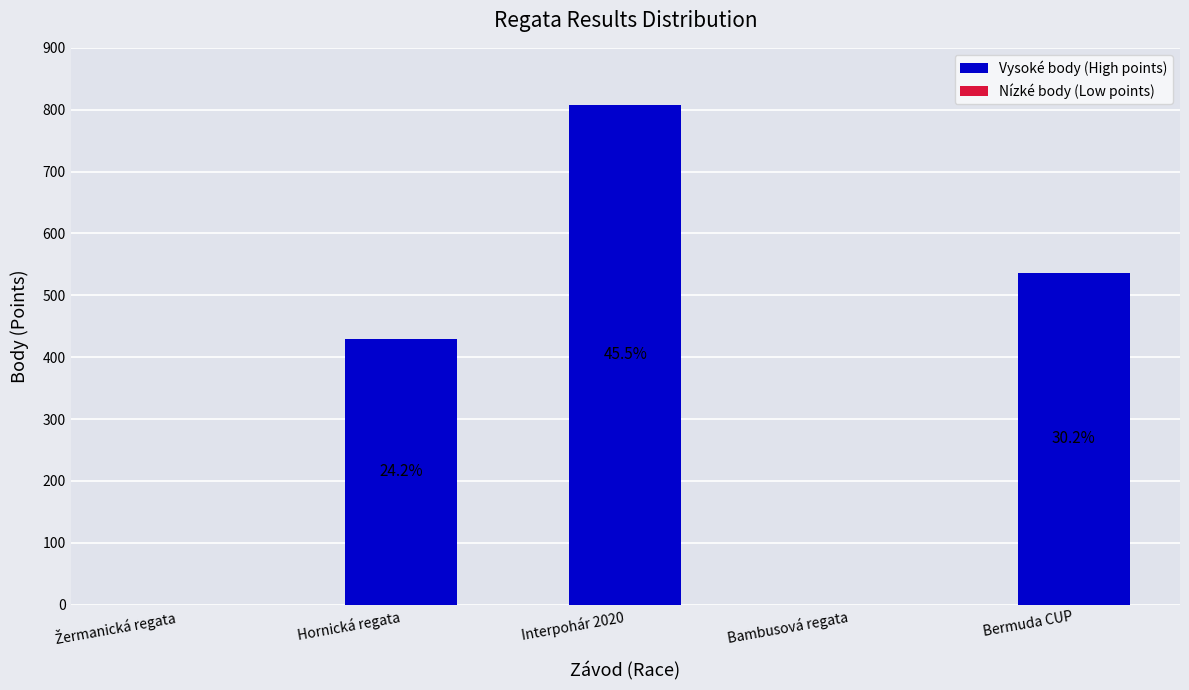

The value at Bermuda CUP is 951. True or false?

False